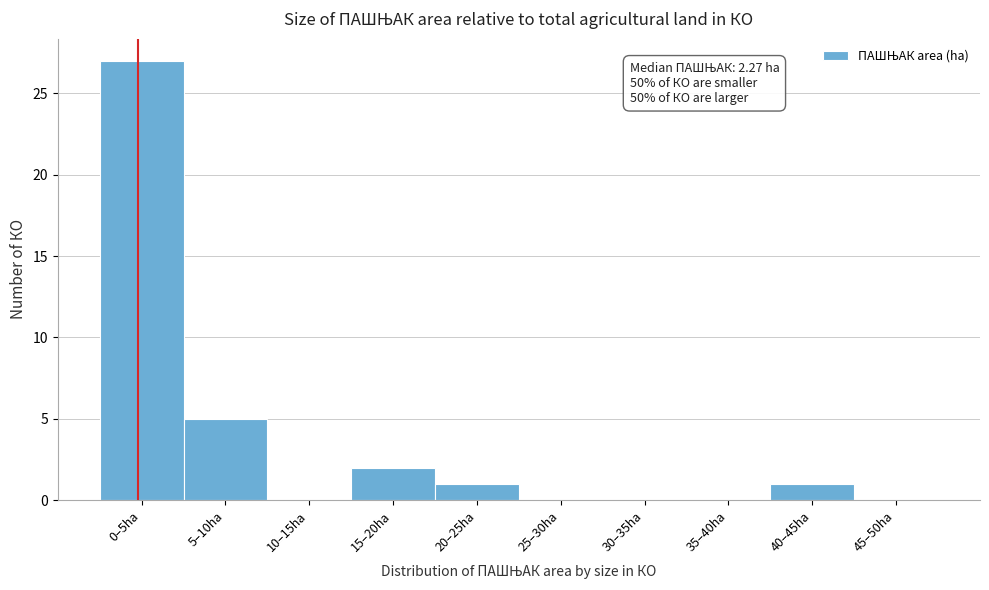

Reading right to left, list all the values displayed in this chart.

45–50ha=0	40–45ha=1	35–40ha=0	30–35ha=0	25–30ha=0	20–25ha=1	15–20ha=2	10–15ha=0	5–10ha=5	0–5ha=27